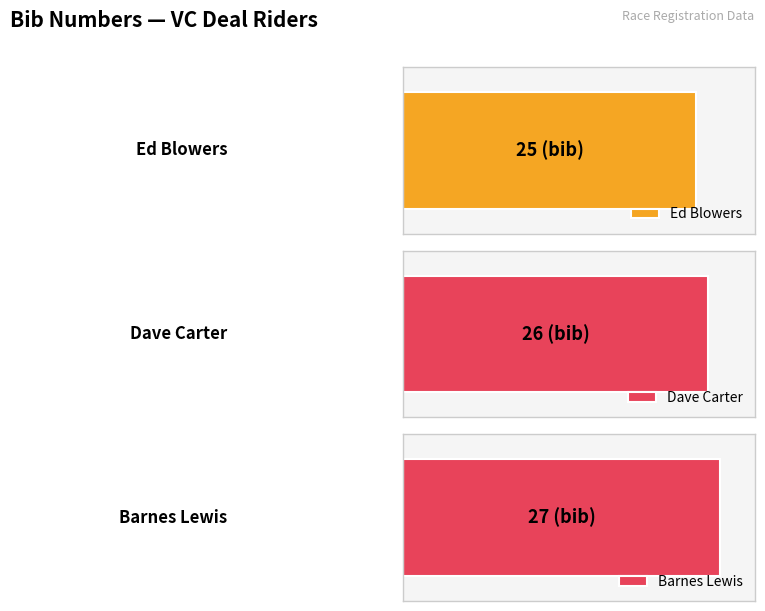

Read the value at Barnes.

27